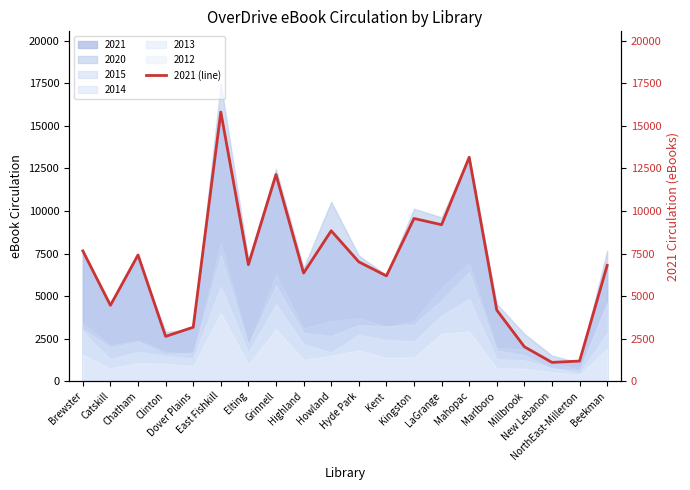

Reading left to right, transcribe all the data shown in this chart.

Brewster=7656	Catskill=4457	Chatham=7417	Clinton=2629	Dover Plains=3167	East Fishkill=15818	Elting=6845	Grinnell=12145	Highland=6352	Howland=8838	Hyde Park=7010	Kent=6188	Kingston=9562	LaGrange=9194	Mahopac=13159	Marlboro=4174	Millbrook=2019	New Lebanon=1099	NorthEast-Millerton=1179	Beekman=6804